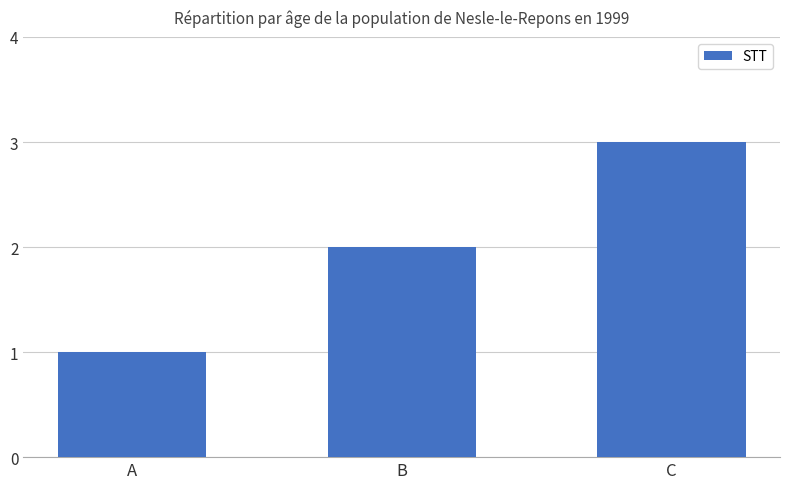

What is the value of the 3rd bar from the left?

3